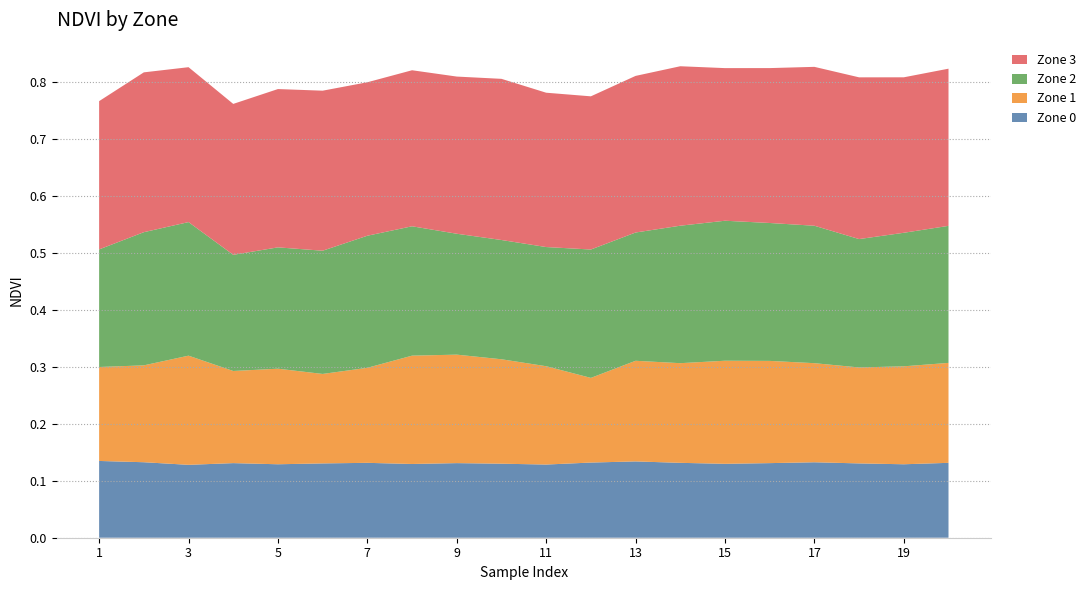

Reading left to right, transcribe all the data shown in this chart.

Zone 0: 1=0.1	2=0.1	3=0.1	4=0.1	5=0.1	6=0.1	7=0.1	8=0.1	9=0.1	10=0.1	11=0.1	12=0.1	13=0.1	14=0.1	15=0.1	16=0.1	17=0.1	18=0.1	19=0.1	20=0.1
Zone 1: 1=0.2	2=0.2	3=0.2	4=0.2	5=0.2	6=0.2	7=0.2	8=0.2	9=0.2	10=0.2	11=0.2	12=0.1	13=0.2	14=0.2	15=0.2	16=0.2	17=0.2	18=0.2	19=0.2	20=0.2
Zone 2: 1=0.2	2=0.2	3=0.2	4=0.2	5=0.2	6=0.2	7=0.2	8=0.2	9=0.2	10=0.2	11=0.2	12=0.2	13=0.2	14=0.2	15=0.2	16=0.2	17=0.2	18=0.2	19=0.2	20=0.2
Zone 3: 1=0.3	2=0.3	3=0.3	4=0.3	5=0.3	6=0.3	7=0.3	8=0.3	9=0.3	10=0.3	11=0.3	12=0.3	13=0.3	14=0.3	15=0.3	16=0.3	17=0.3	18=0.3	19=0.3	20=0.3